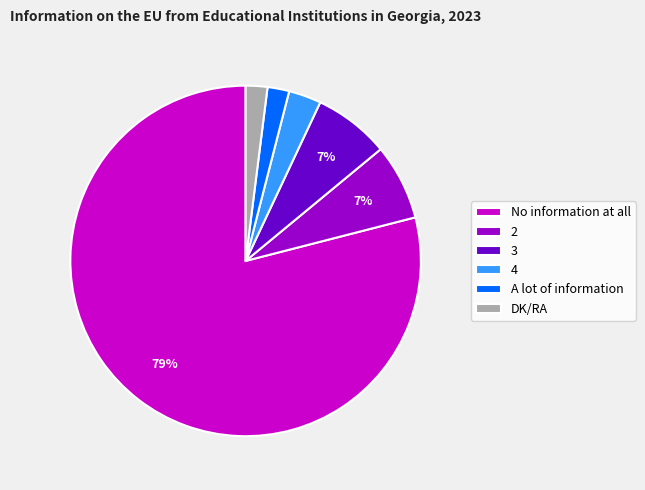

To the nearest percent, what portion does No information at all represent?

79%